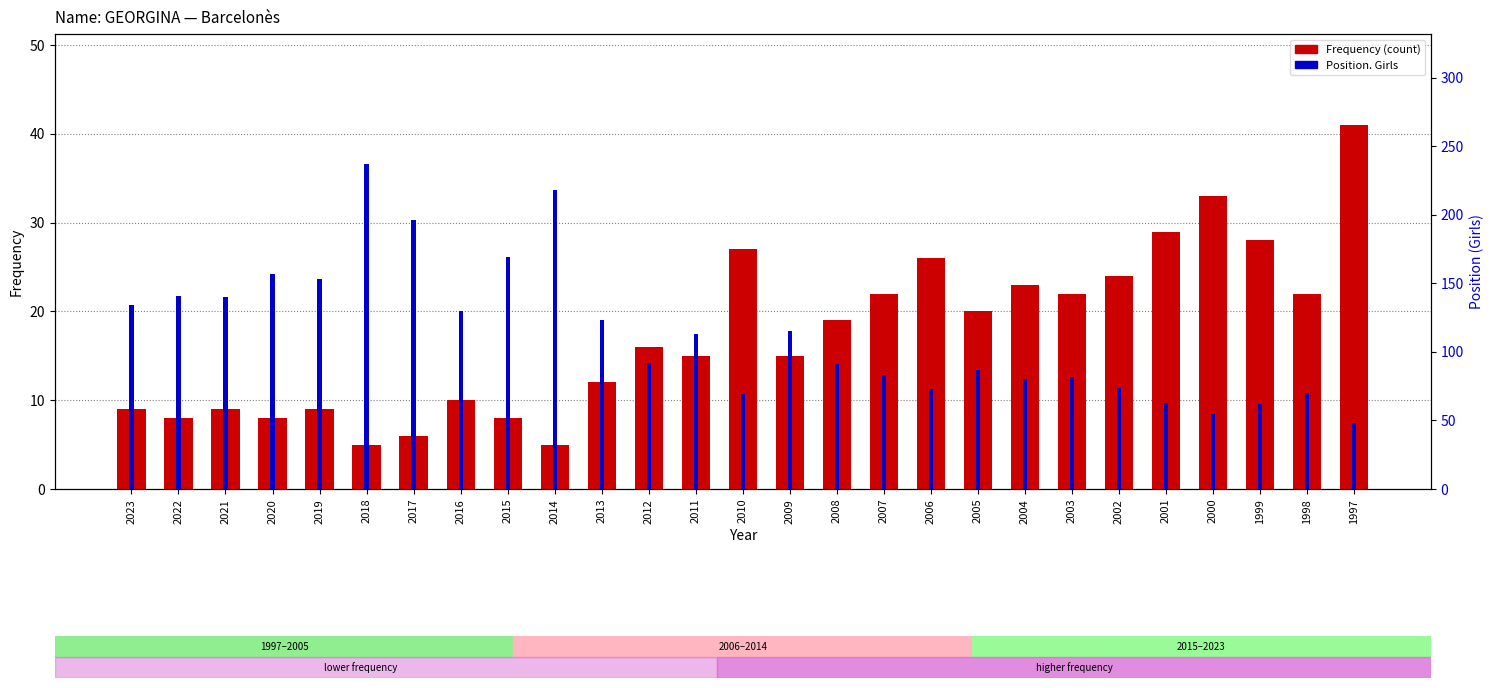

Read the Frequency value at 2008, to the nearest 5.

20